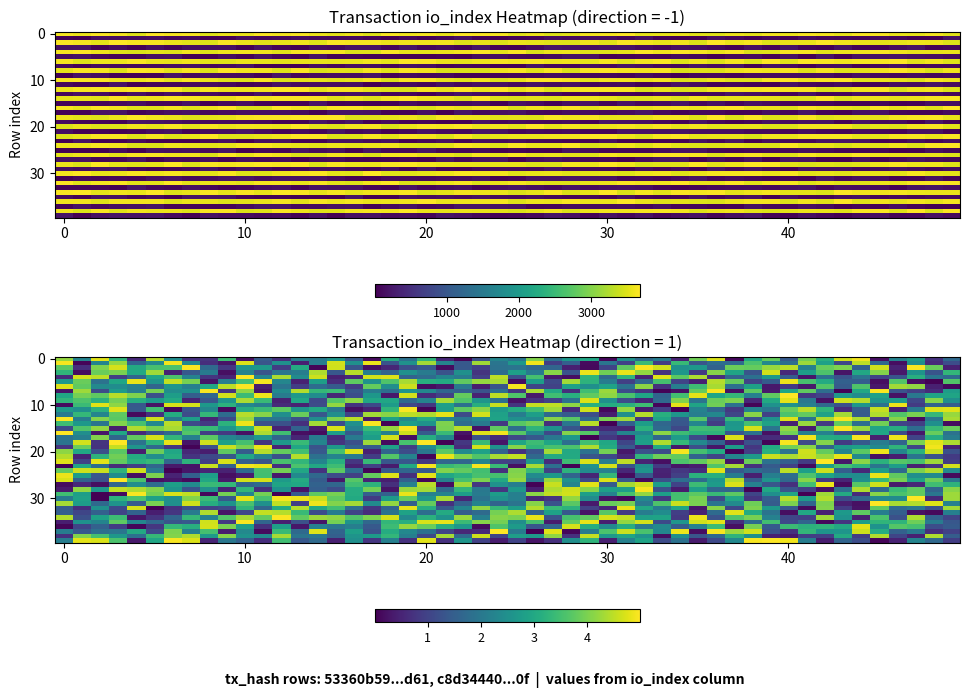

How many values in the 53360b59f0bb9529fedefb9946a6b5ef4bf1d61 series are below 3479?

1